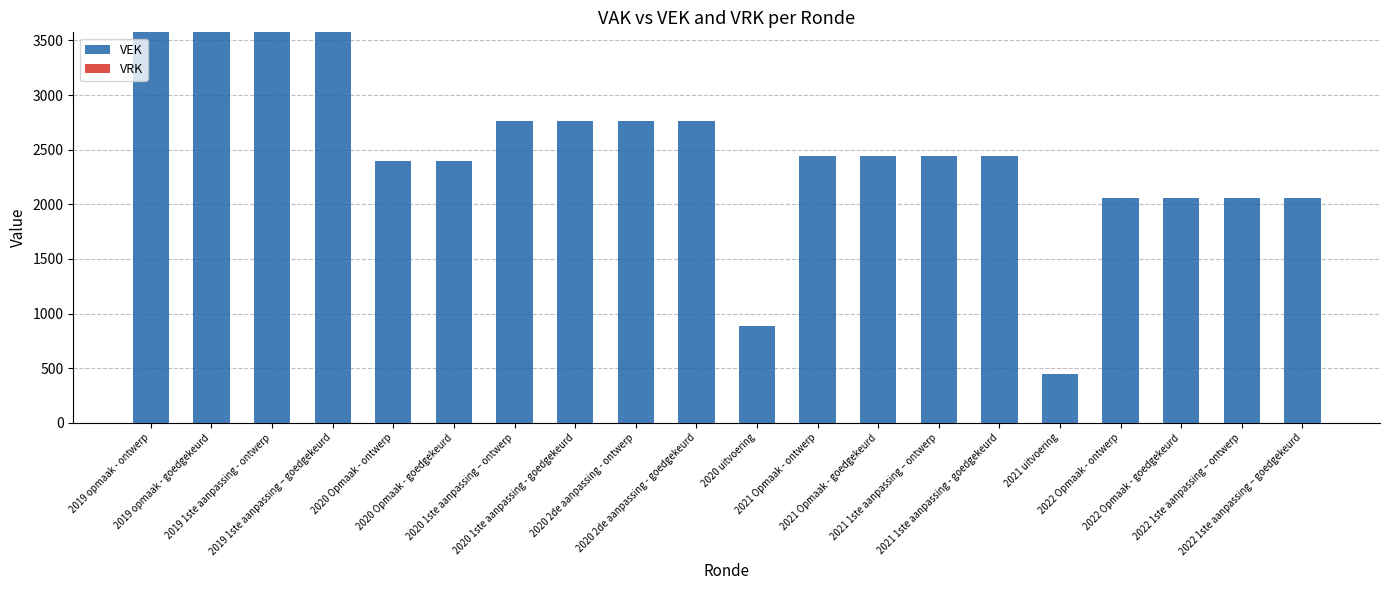

What is the value of the 15th bar from the left?

2443